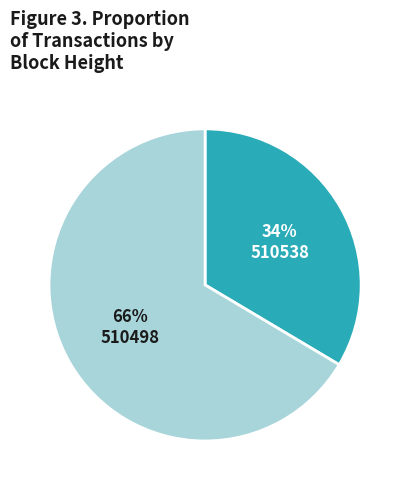

To the nearest percent, what portion does 510498 represent?

66%